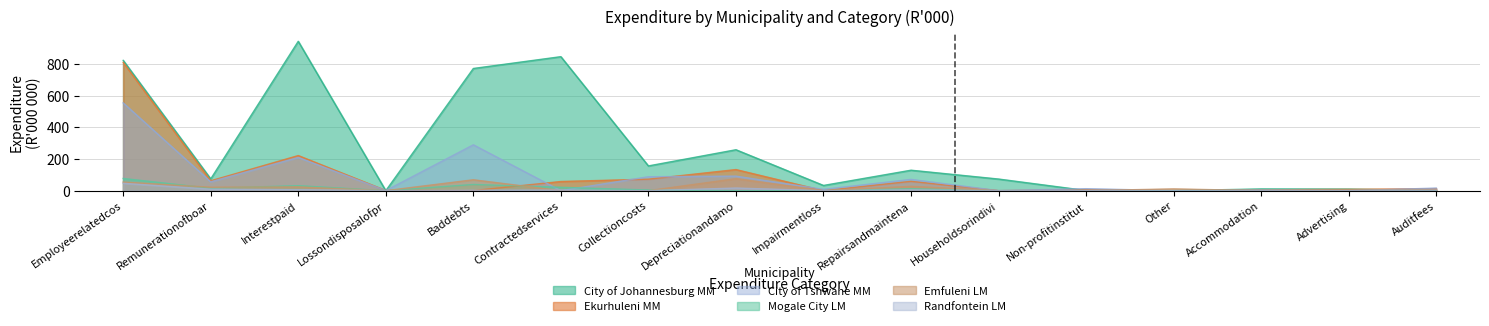

Which series has the largest total across all categories?

City of Johannesburg MM